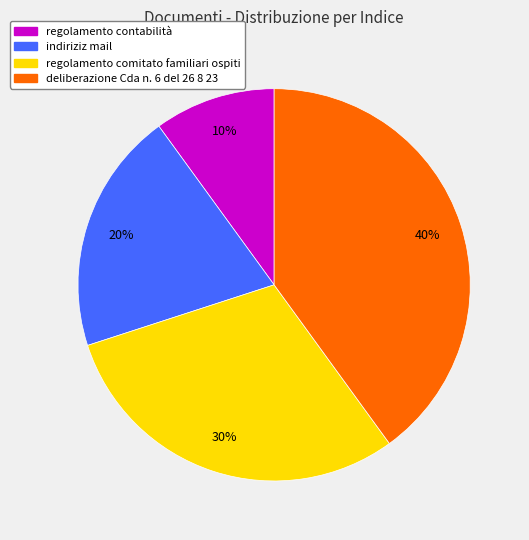

Does regolamento contabilità account for over 50% of the chart?

No